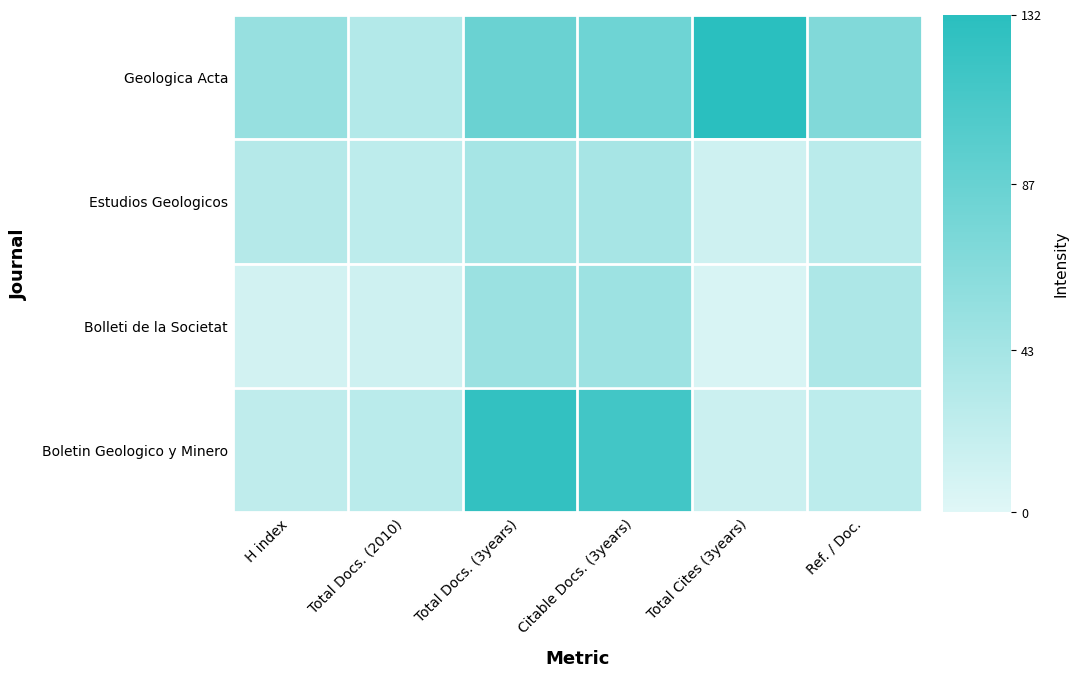

Between Total Cites (3years) and Ref. / Doc., which series saw the biggest shift?

Geologica Acta